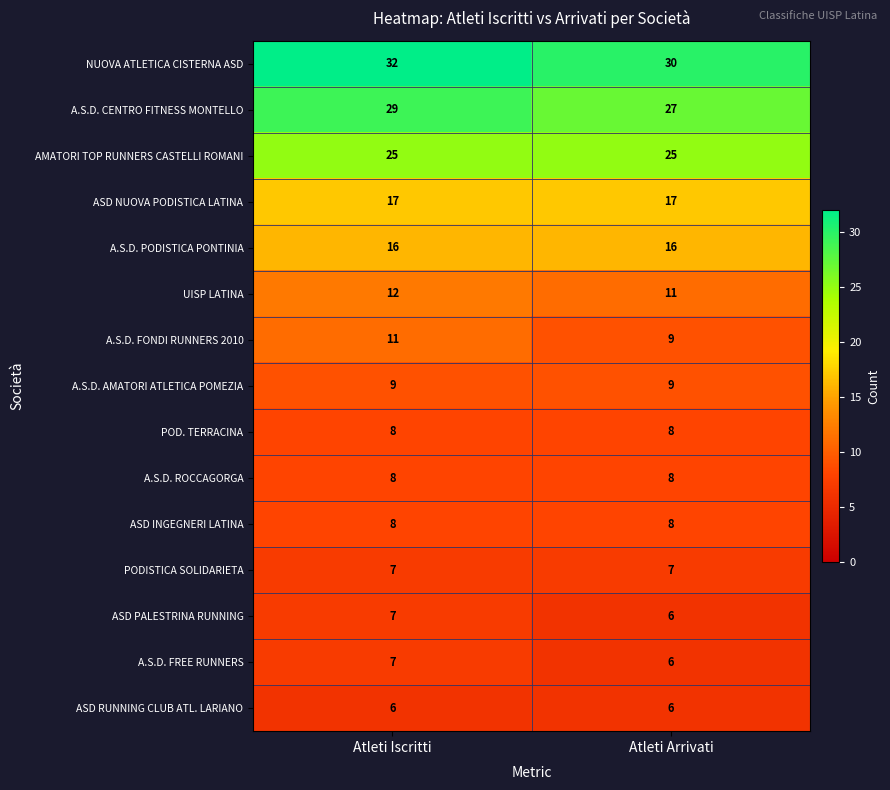

Which series has the largest total across all categories?

NUOVA ATLETICA CISTERNA ASD